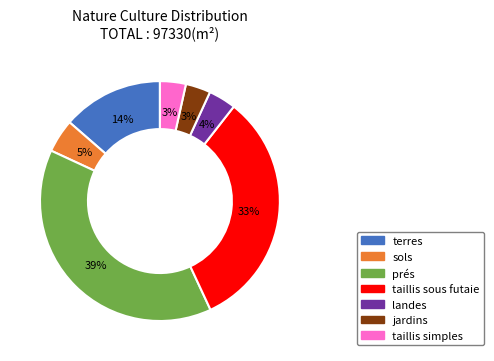

Between landes and taillis sous futaie, which is larger?

taillis sous futaie